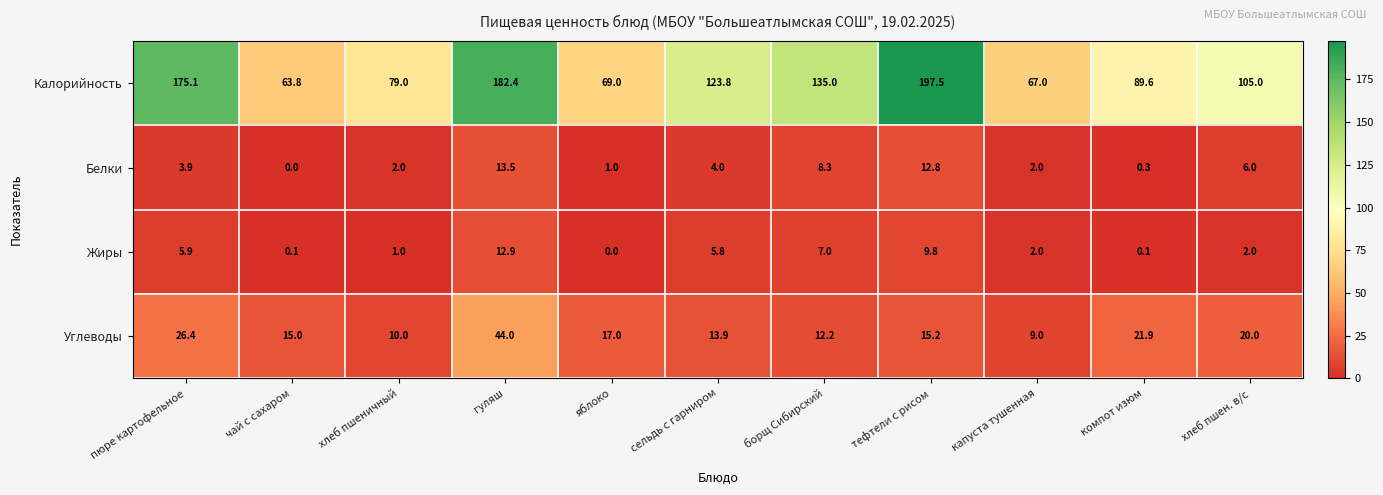

What is the difference between the highest and lowest values at компот изюм?

89.5